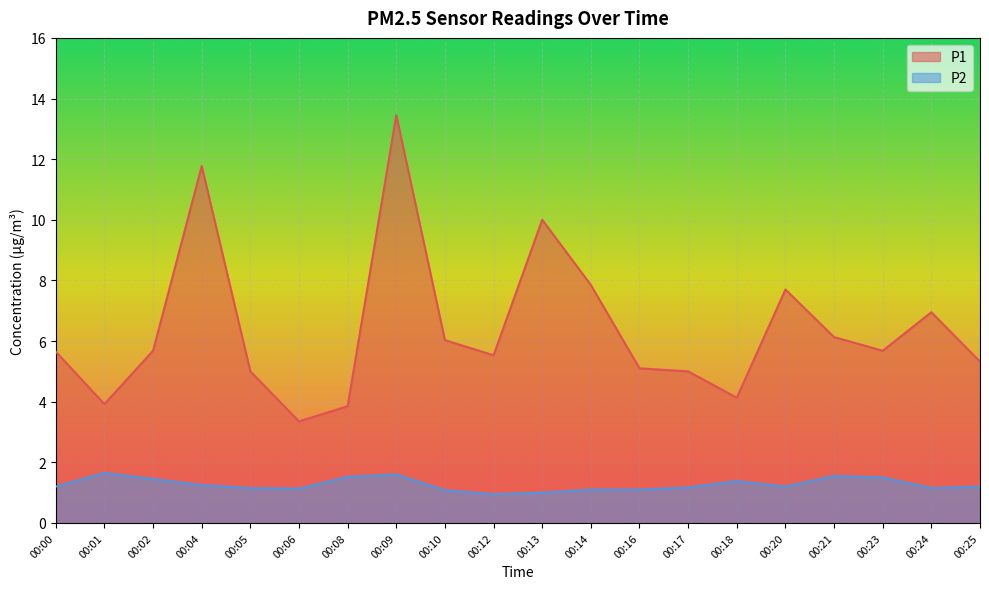

Which series has the largest range (max minus min)?

P1